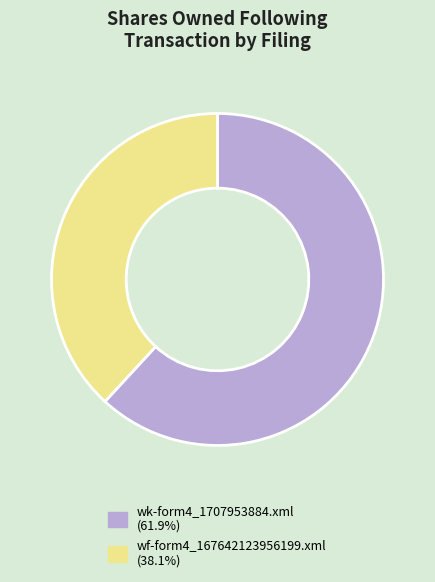

What is the ratio of the value at wk-form4_1707953884.xml to the value at wf-form4_167642123956199.xml?

1.6